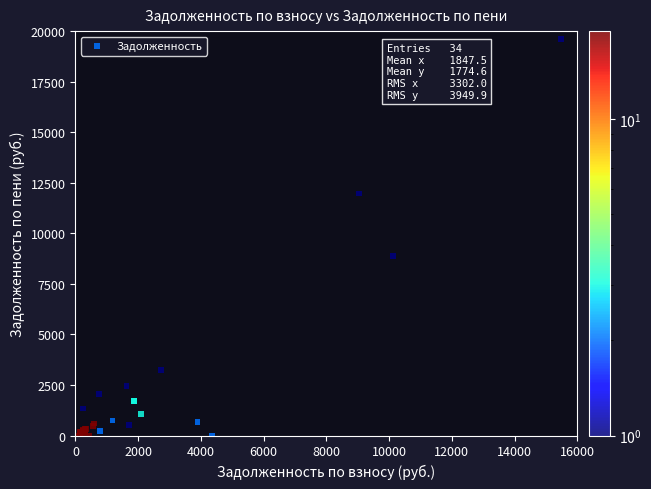

What Y value in the scatter plot is closest to 9793?

8863.3